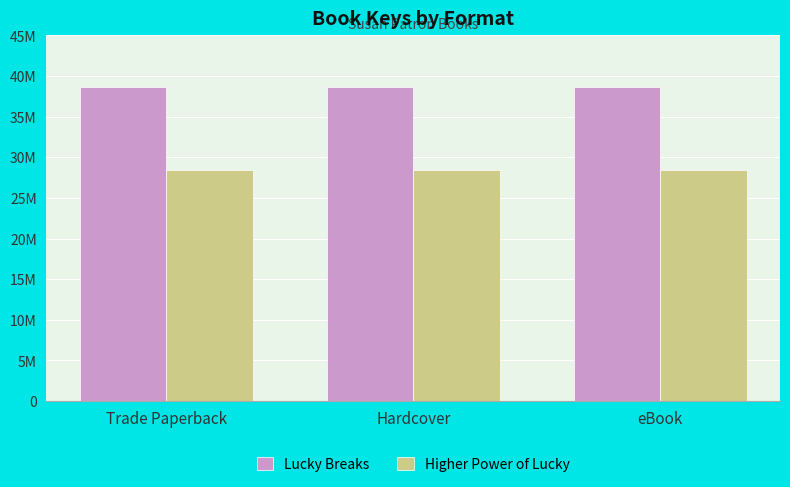

Does the chart contain stacked bars?

No